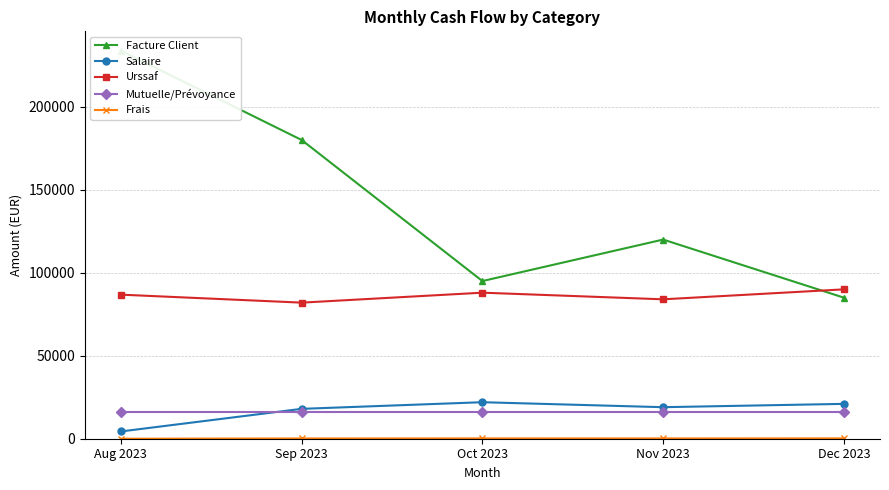

Which series has the largest range (max minus min)?

Facture Client